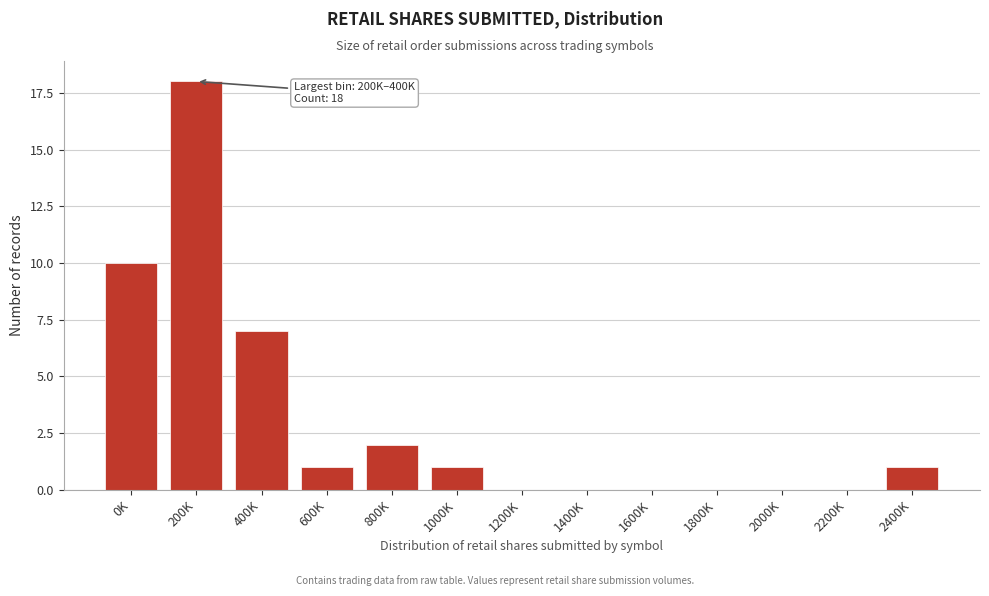

Reading left to right, extract all data points from this chart.

0K=10	200K=18	400K=7	600K=1	800K=2	1000K=1	1200K=0	1400K=0	1600K=0	1800K=0	2000K=0	2200K=0	2400K=1